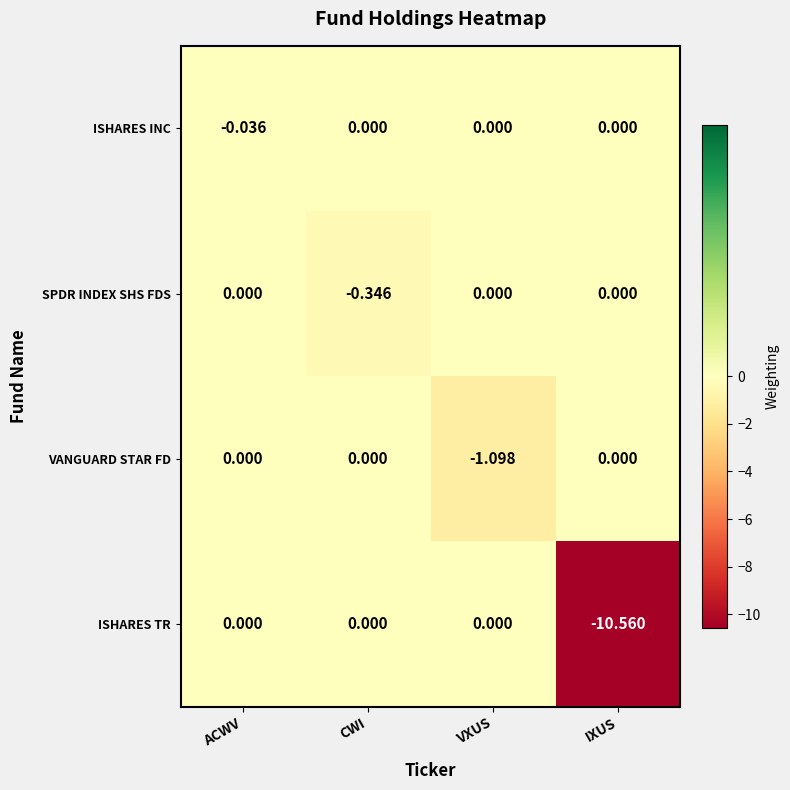

Is the value of VANGUARD STAR FD at ACWV greater than the value of ISHARES TR at IXUS?

Yes